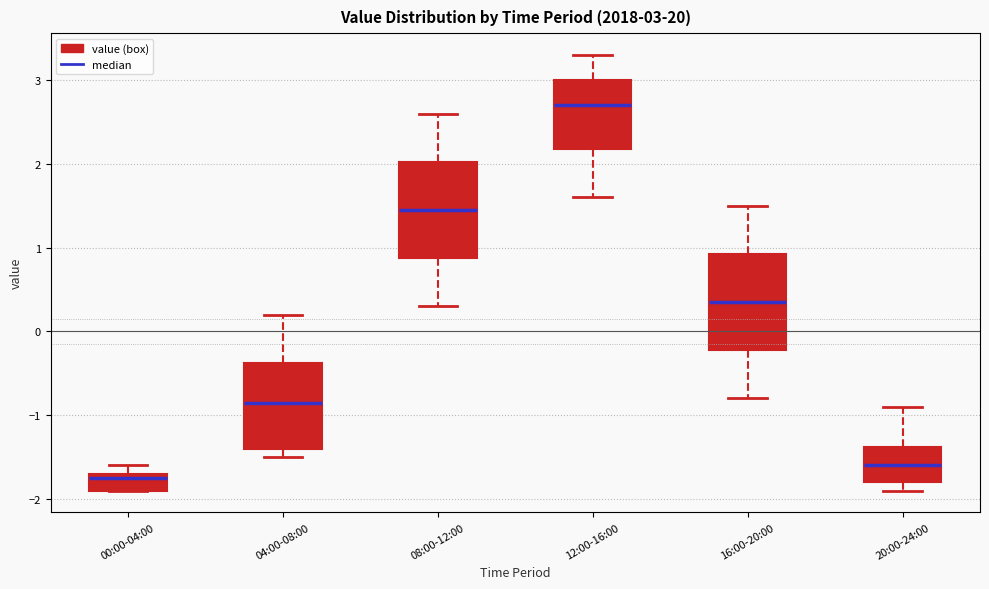

Which box has the highest median line?

12:00-16:00